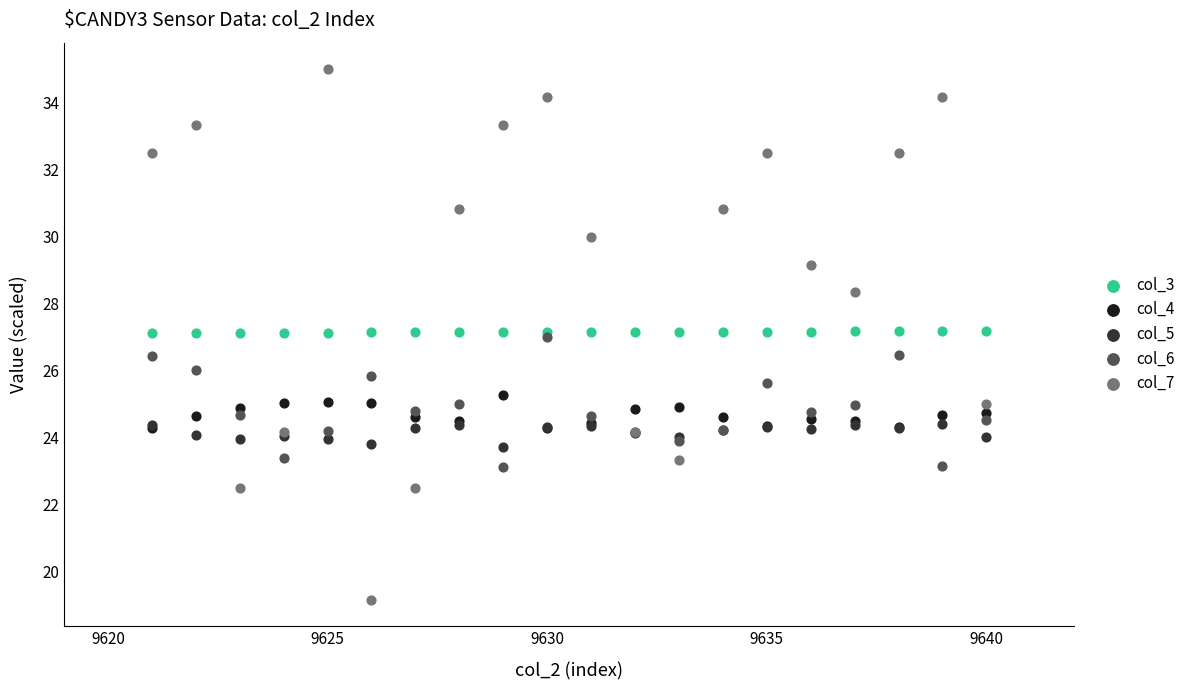

What are all the series names shown in the legend?

col_3, col_4, col_5, col_6, col_7